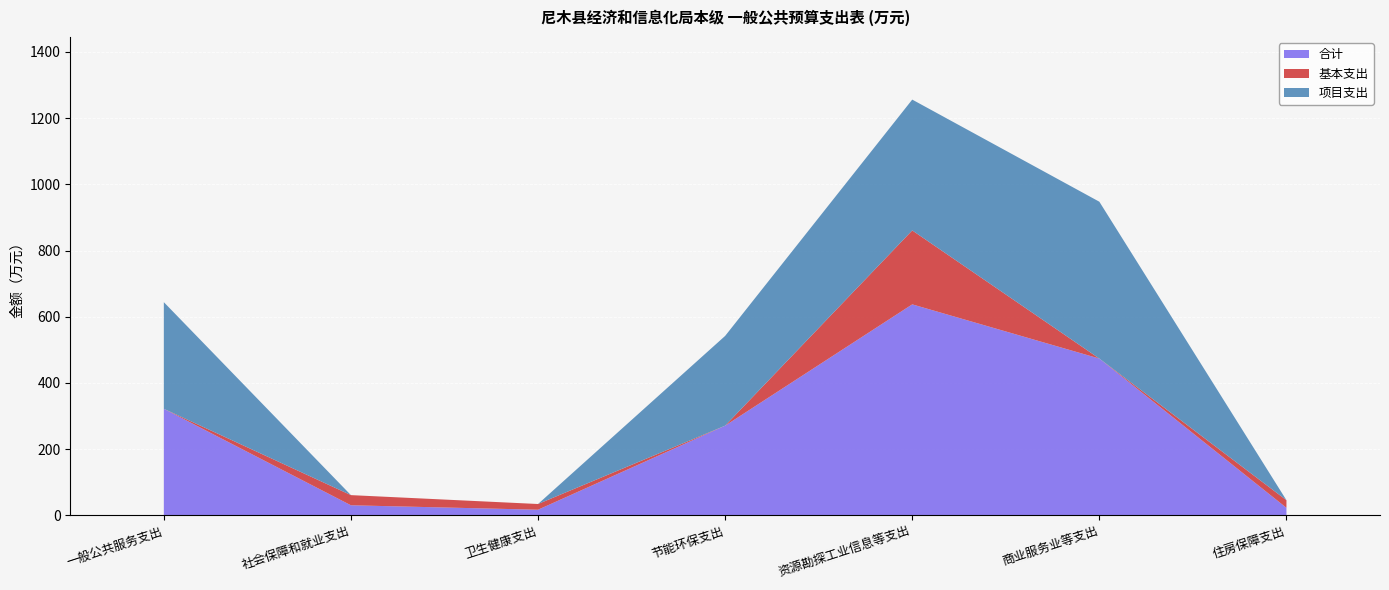

Reading left to right, what are all the values shown in this chart?

合计: 322.0	30.6	17.2	271.0	637.4	473.7	23.0
基本支出: 0.0	30.6	17.2	0.0	223.3	0.0	23.0
项目支出: 322.0	0.0	0.0	271.0	395.1	473.7	0.0